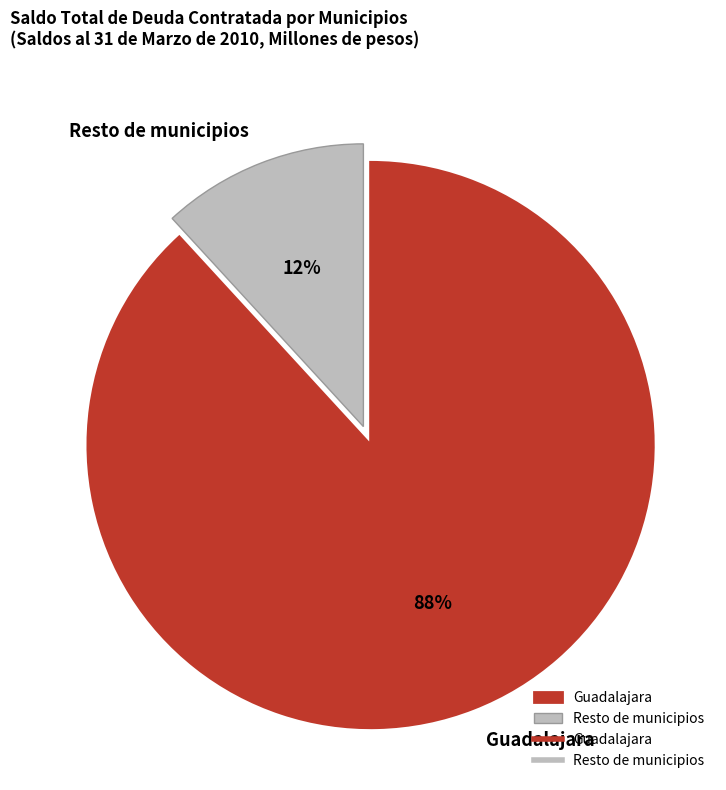

Between Resto de municipios and Guadalajara, which is larger?

Guadalajara